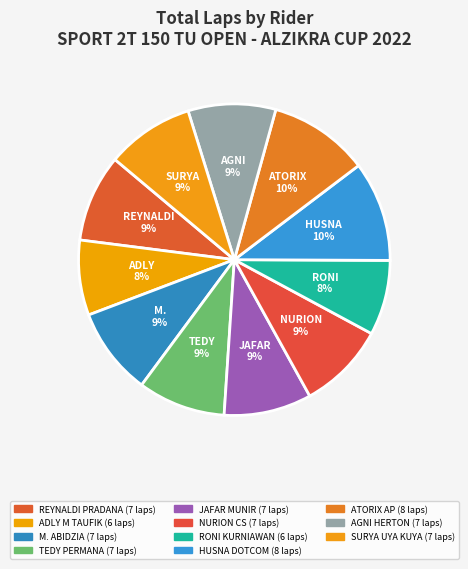

Is there a majority slice in this chart?

No